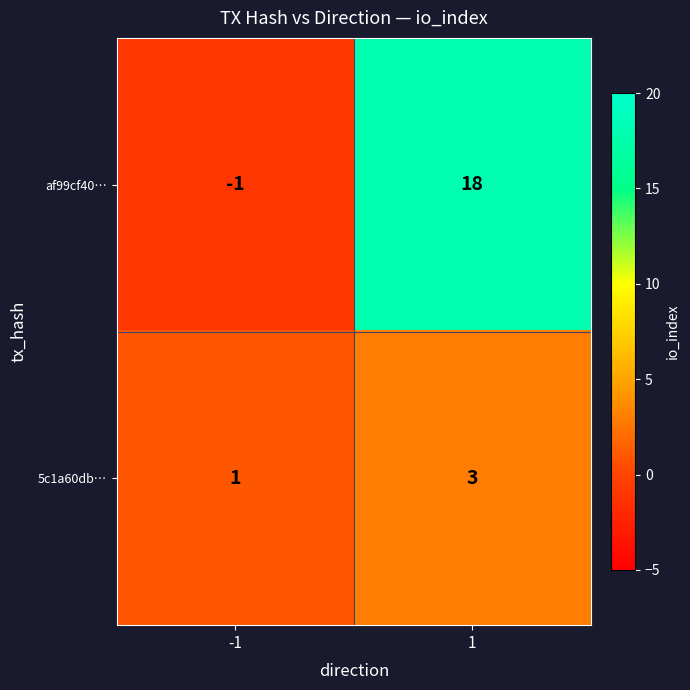

True or false: 5c1a60db… has a value of 1 at 1.

False